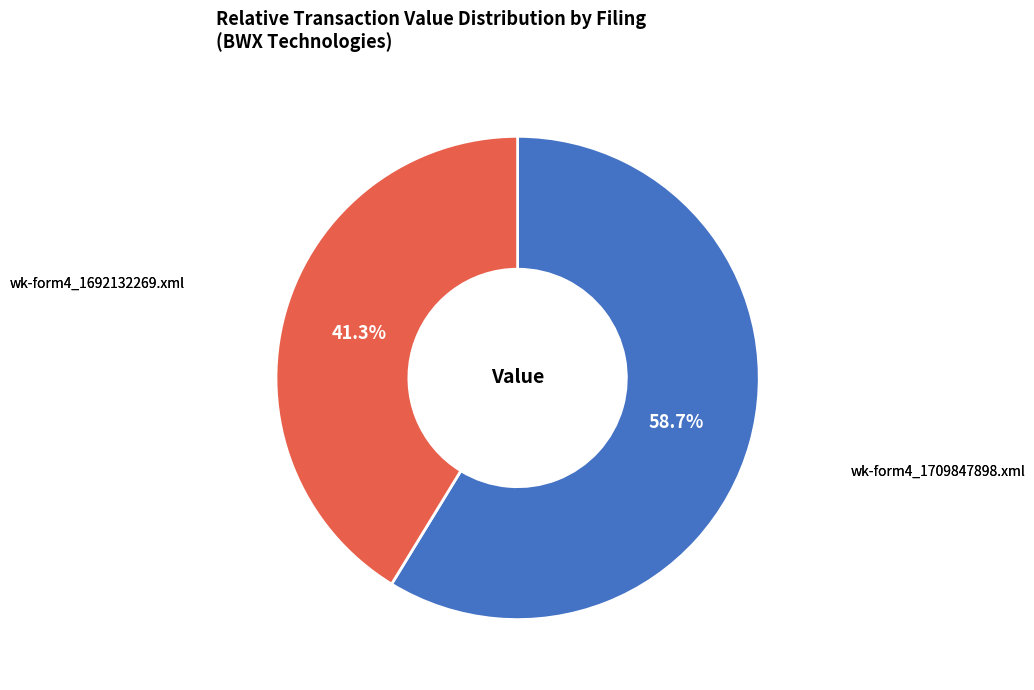

Which slice represents more than half of the pie?

wk-form4_1709847898.xml